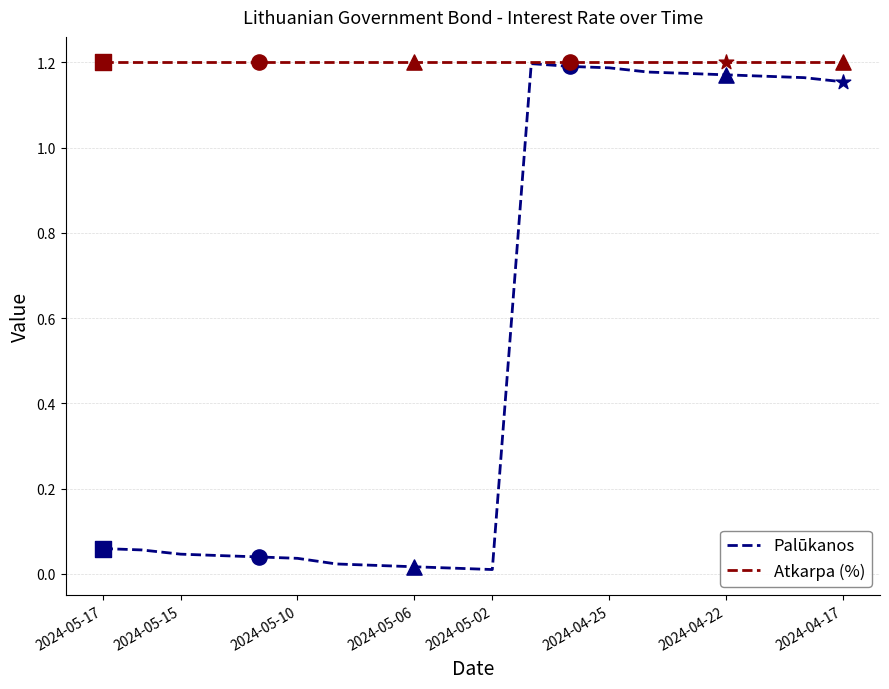

Which series has the largest range (max minus min)?

Palūkanos